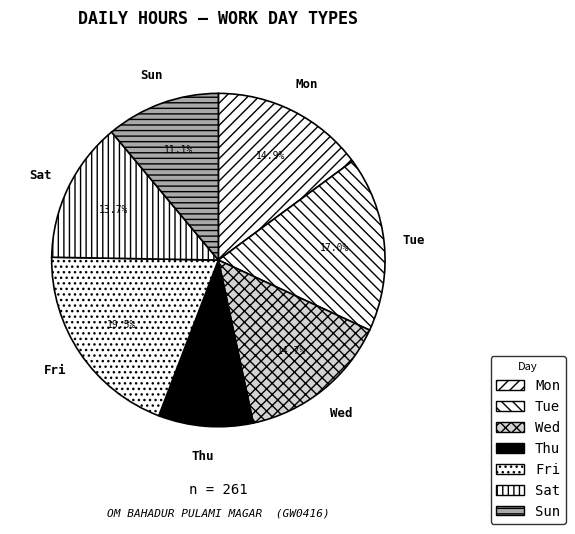

What is the ratio of the value at Mon to the value at Wed?

1.0